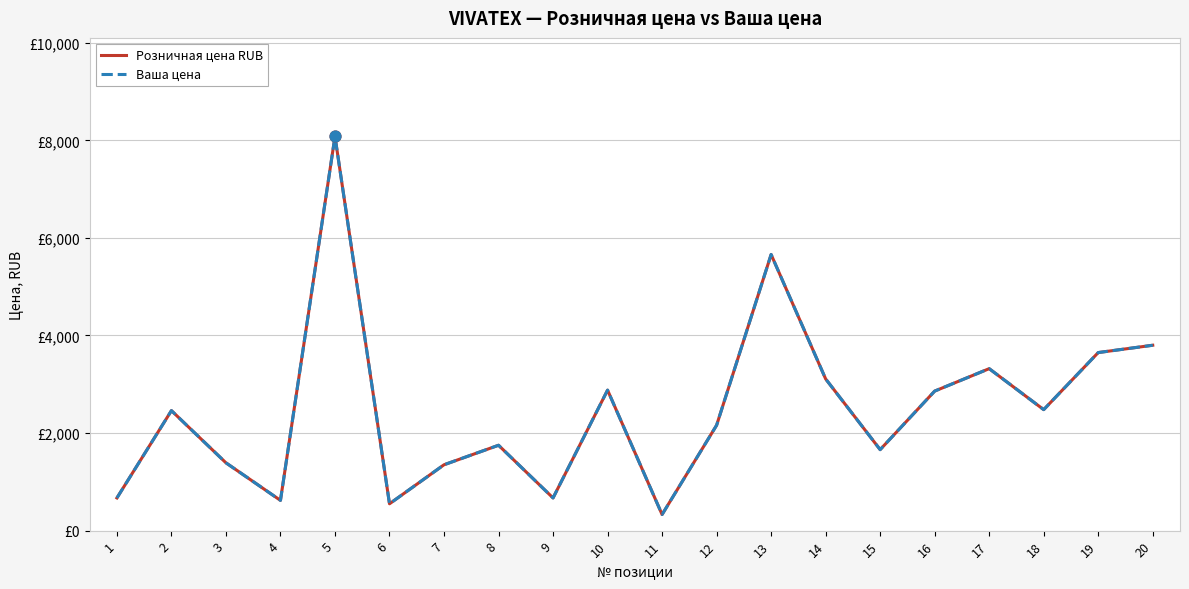

Is this an area chart (filled region under the line)?

No